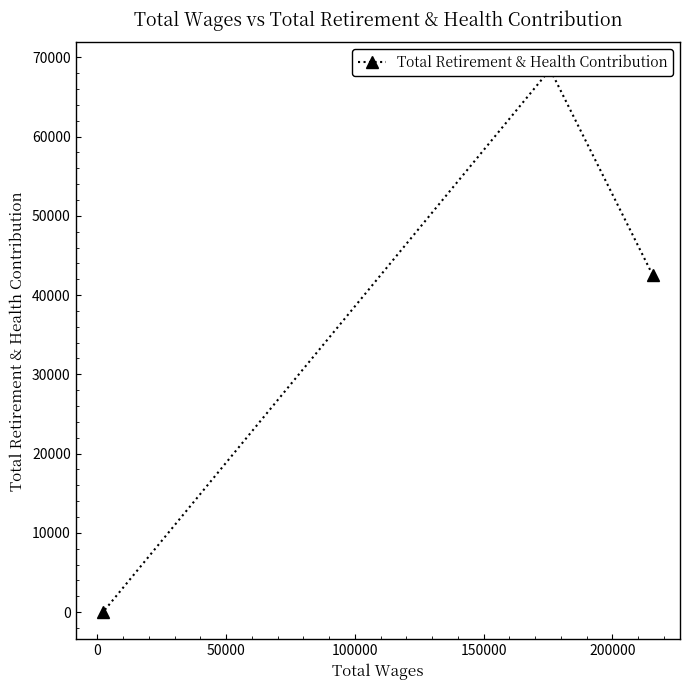

What is the maximum value shown in the chart?

68482